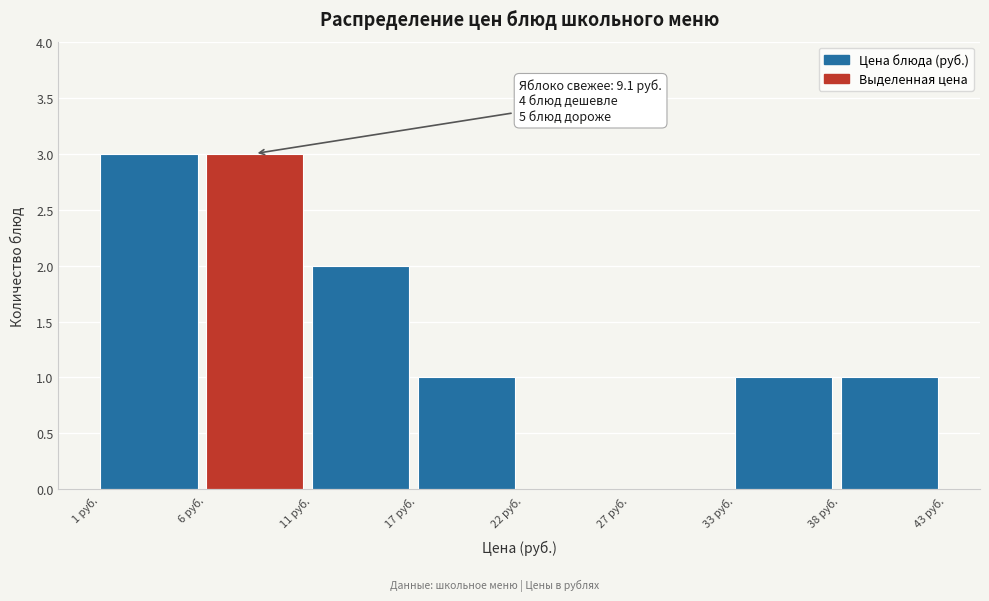

Reading left to right, transcribe all the data shown in this chart.

1 руб.=3	6 руб.=3	11 руб.=2	17 руб.=1	22 руб.=0	27 руб.=0	33 руб.=1	38 руб.=1